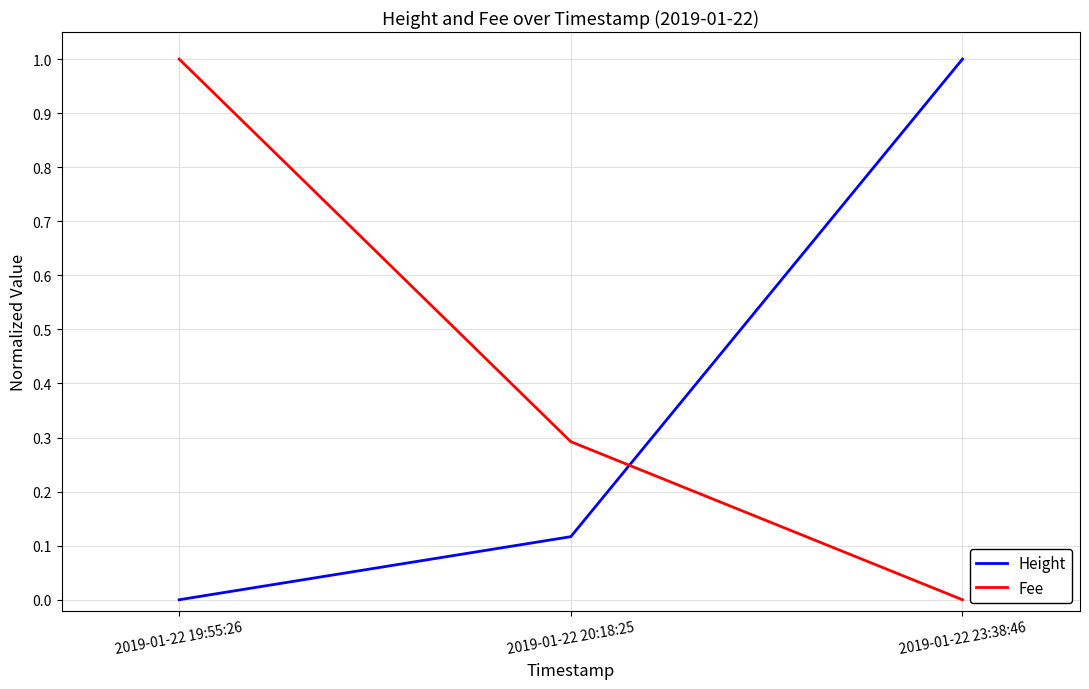

What is the maximum value shown in the chart?

1.0